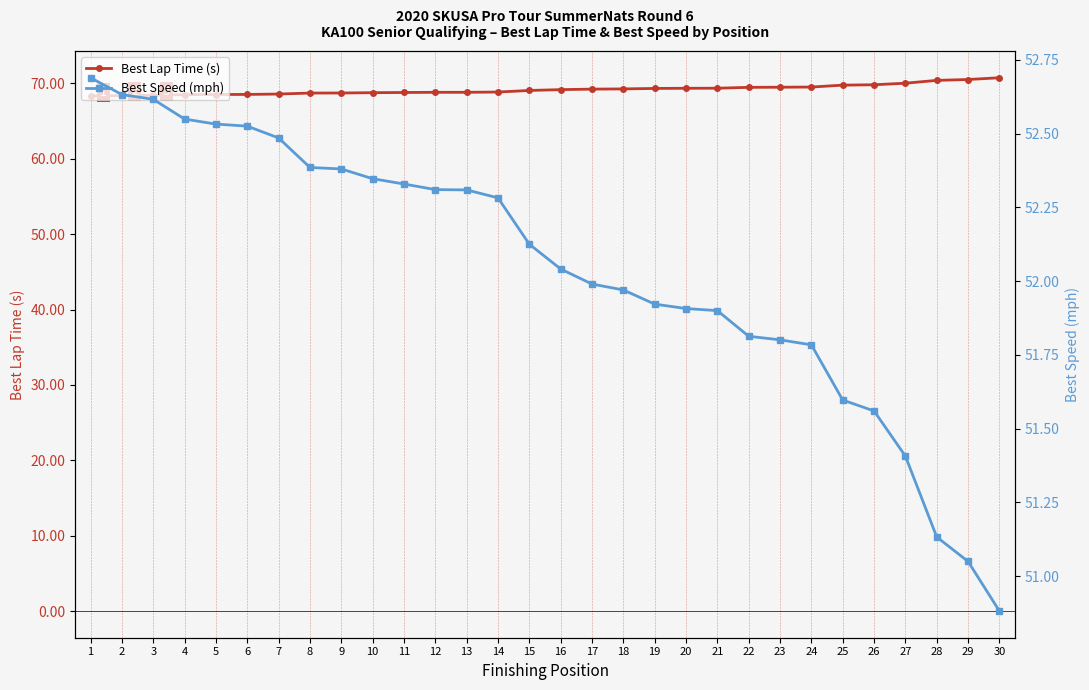

Which series has the largest total across all categories?

Best Lap Time (s)